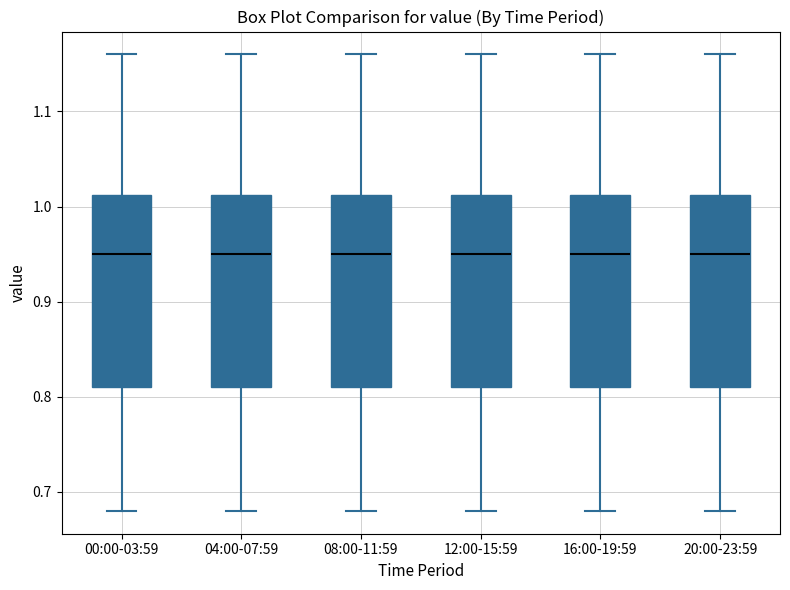

Reading left to right, read every box against the y-axis: the position of its median line, the range the box covers, and the ends of its whiskers. The values are not printed on the chart, so give them approximately, as read against the axis.

00:00-03:59: median 0.95, box 0.81 to 1.01, whiskers 0.68 to 1.16
04:00-07:59: median 0.95, box 0.81 to 1.01, whiskers 0.68 to 1.16
08:00-11:59: median 0.95, box 0.81 to 1.01, whiskers 0.68 to 1.16
12:00-15:59: median 0.95, box 0.81 to 1.01, whiskers 0.68 to 1.16
16:00-19:59: median 0.95, box 0.81 to 1.01, whiskers 0.68 to 1.16
20:00-23:59: median 0.95, box 0.81 to 1.01, whiskers 0.68 to 1.16